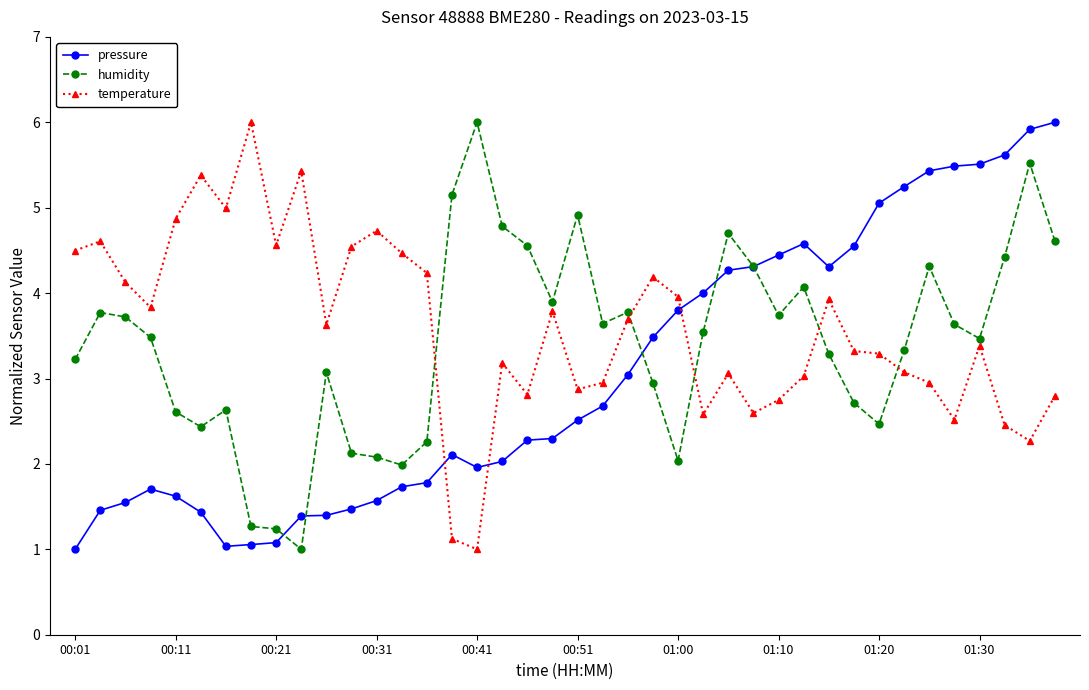

Is this an area chart (filled region under the line)?

No